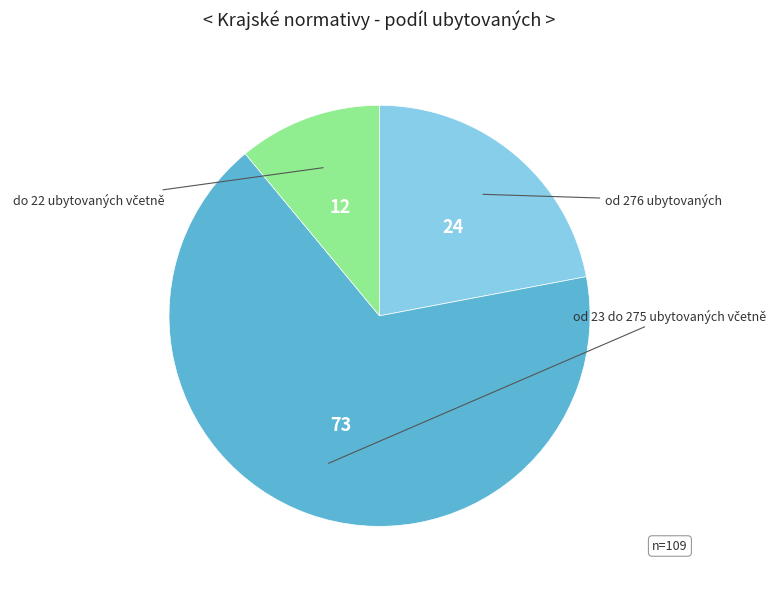

Is there any slice that represents more than half of the pie?

Yes